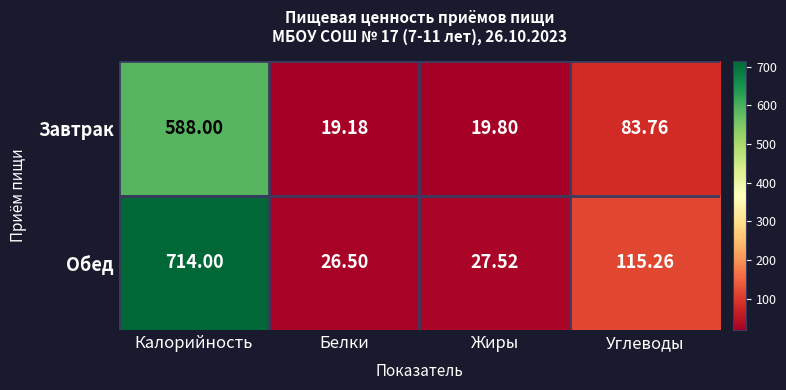

Between Калорийность and Углеводы, which series saw the biggest shift?

Обед